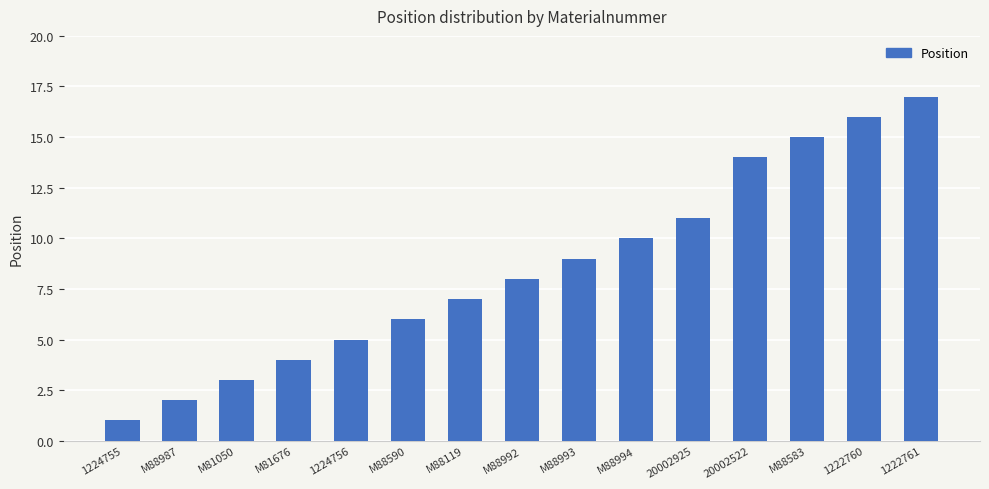

Reading left to right, extract all data points from this chart.

1	2	3	4	5	6	7	8	9	10	11	14	15	16	17